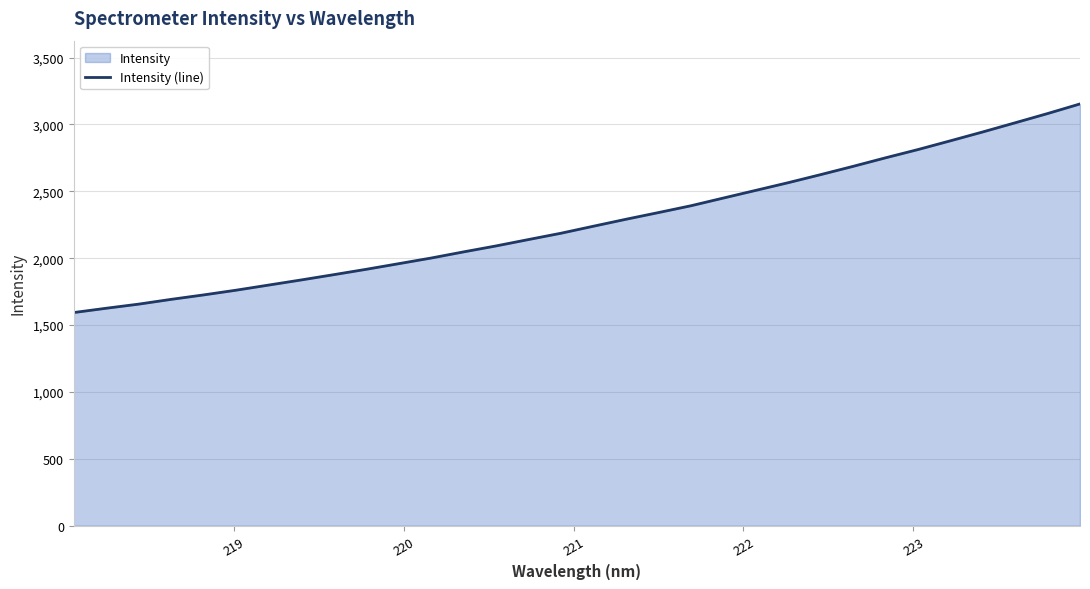

Reading left to right, transcribe all the data shown in this chart.

1594.0	1626.1	1656.9	1692.7	1726.0	1761.2	1799.5	1837.7	1877.1	1917.2	1959.3	2001.5	2047.5	2092.1	2139.8	2187.0	2239.4	2291.3	2341.3	2392.2	2449.9	2507.3	2564.8	2625.0	2686.9	2750.7	2812.5	2877.9	2944.3	3012.8	3081.8	3153.7